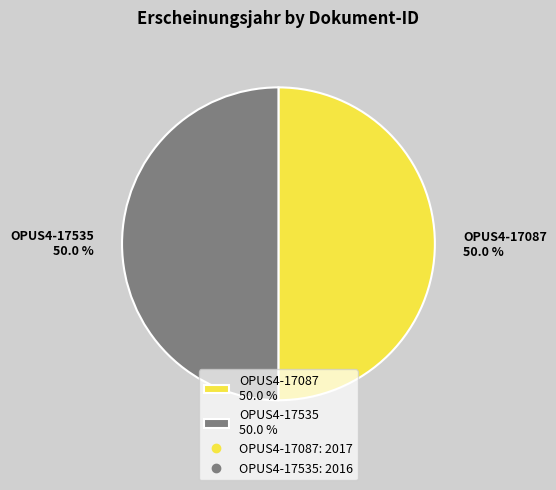

What is the ratio of the value at OPUS4-17087 50.0 % to the value at OPUS4-17535 50.0 %?

1.0